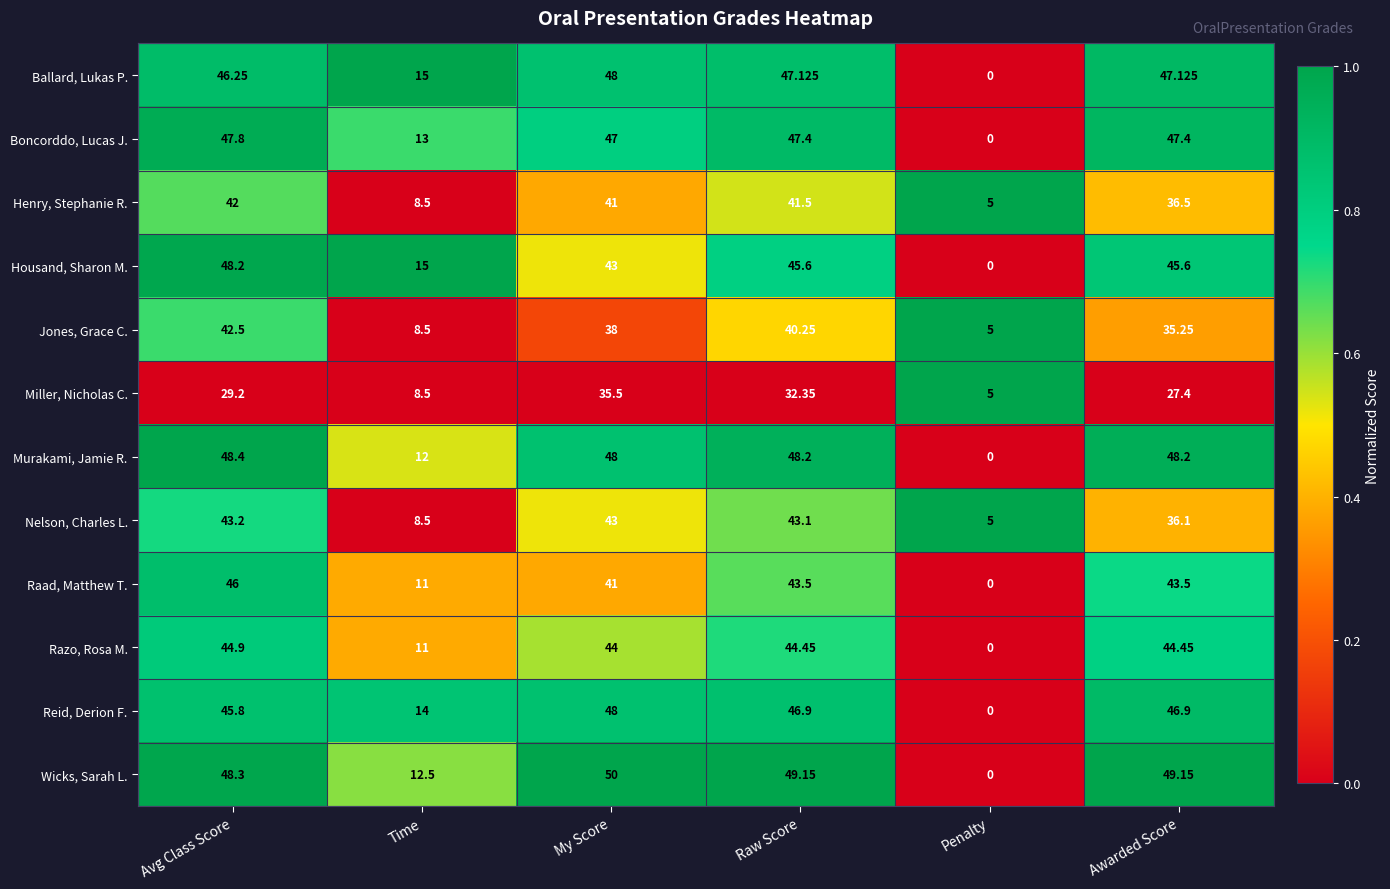

At which category is the sum across all series the highest?

Avg Class Score